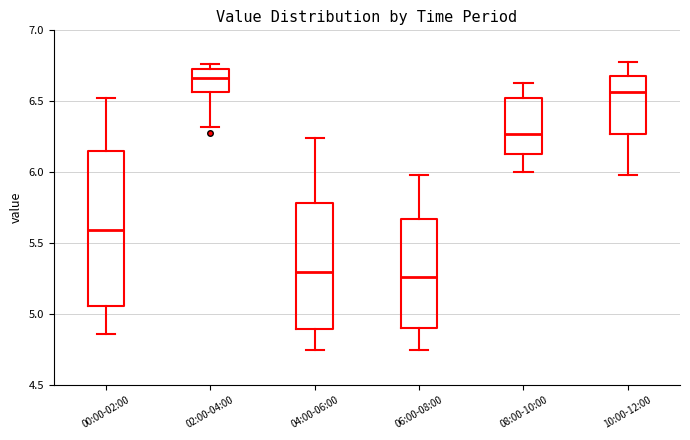

Which box's median line is the highest?

02:00-04:00